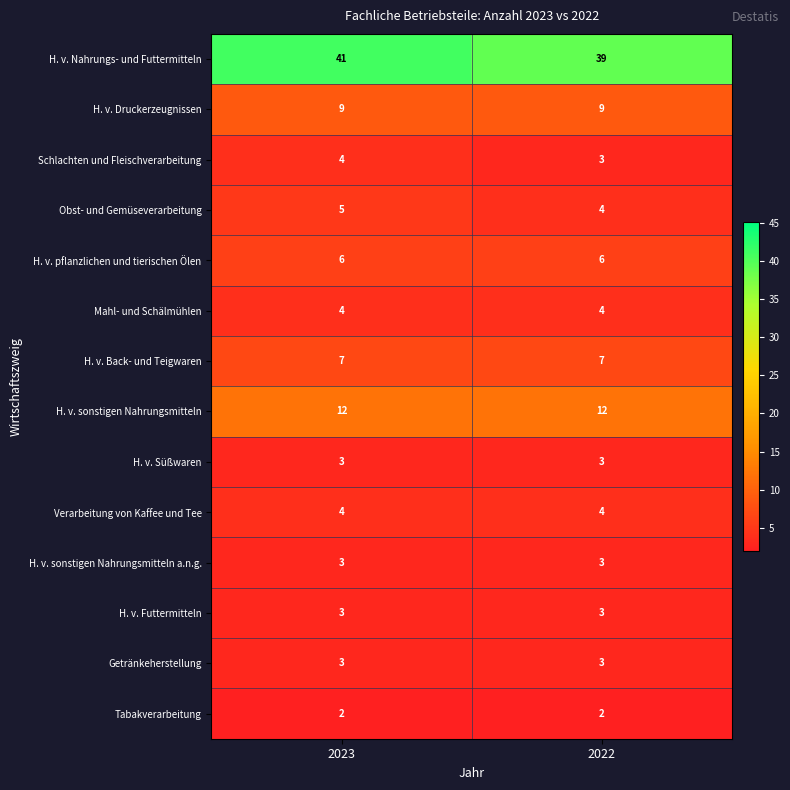

What is the total value across all series at 2022?

102